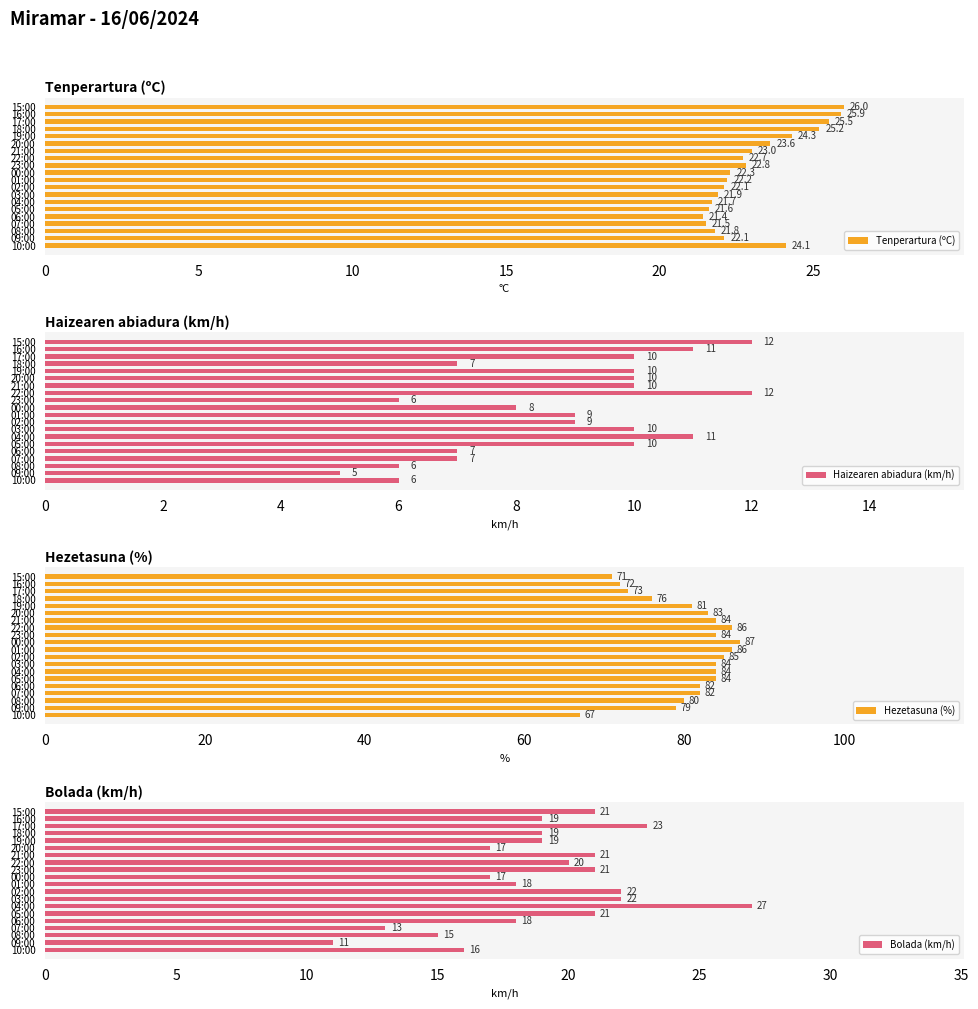

How many data points in Tenperartura (ºC) are less than 22?

6